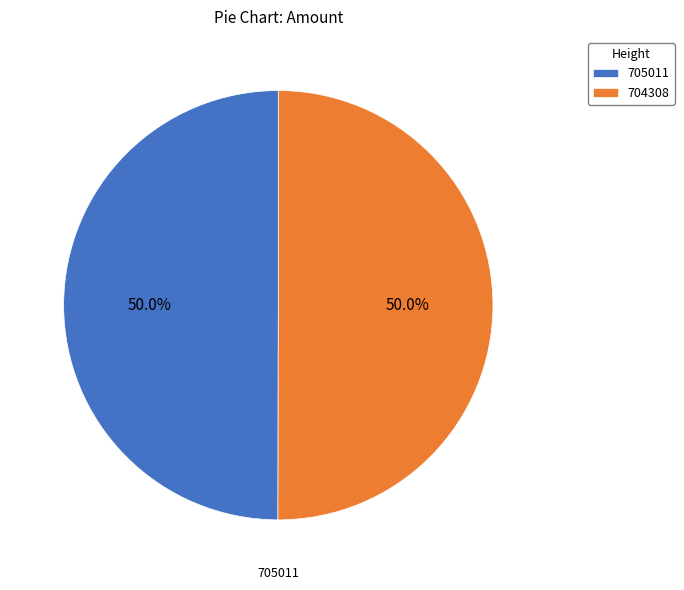

How many slices are in this pie chart?

2